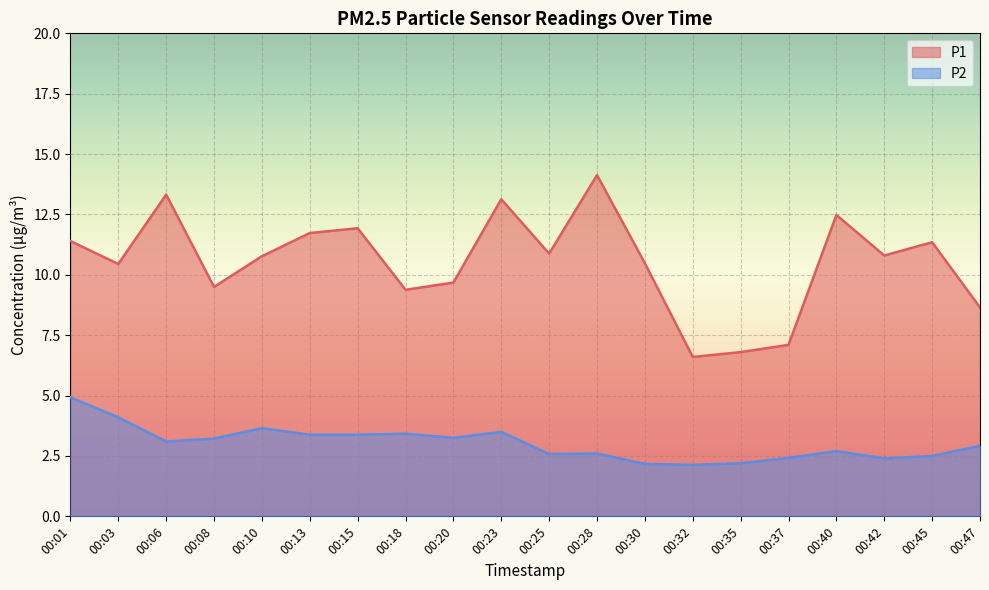

List the labels in order of P2 value, smallest first.

00:32, 00:30, 00:35, 00:42, 00:37, 00:45, 00:25, 00:28, 00:40, 00:47, 00:06, 00:08, 00:20, 00:13, 00:15, 00:18, 00:23, 00:10, 00:03, 00:01